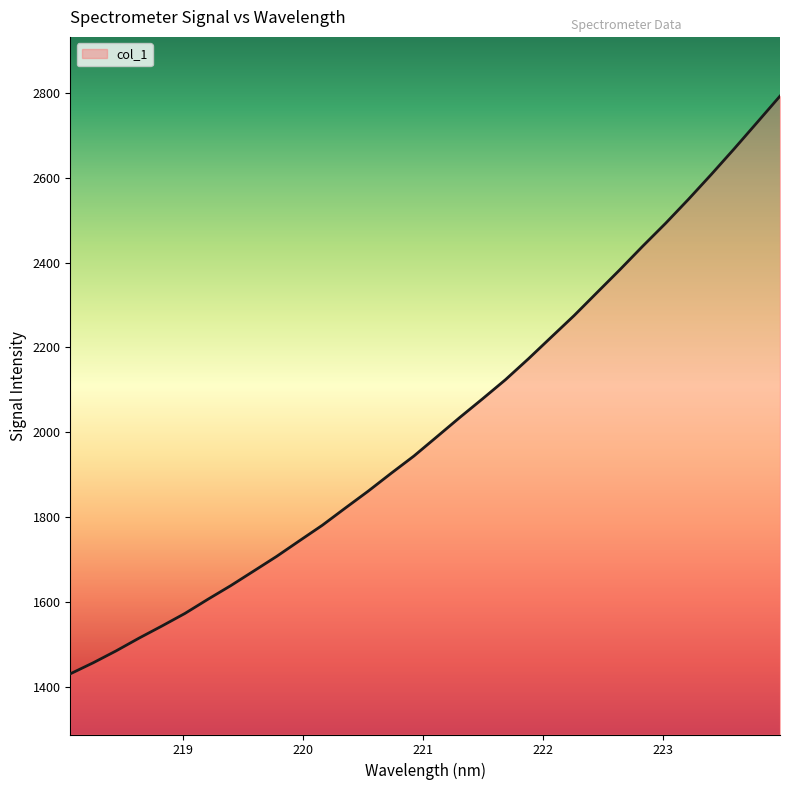

What is the maximum value shown in the chart?

2792.3